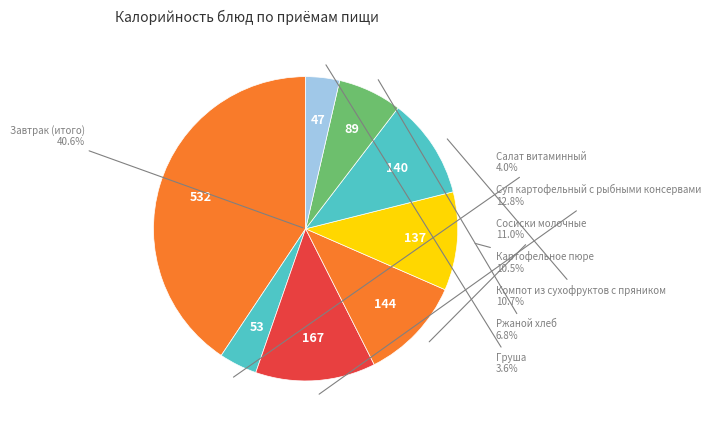

Which slice is the largest?

Завтрак (итого)